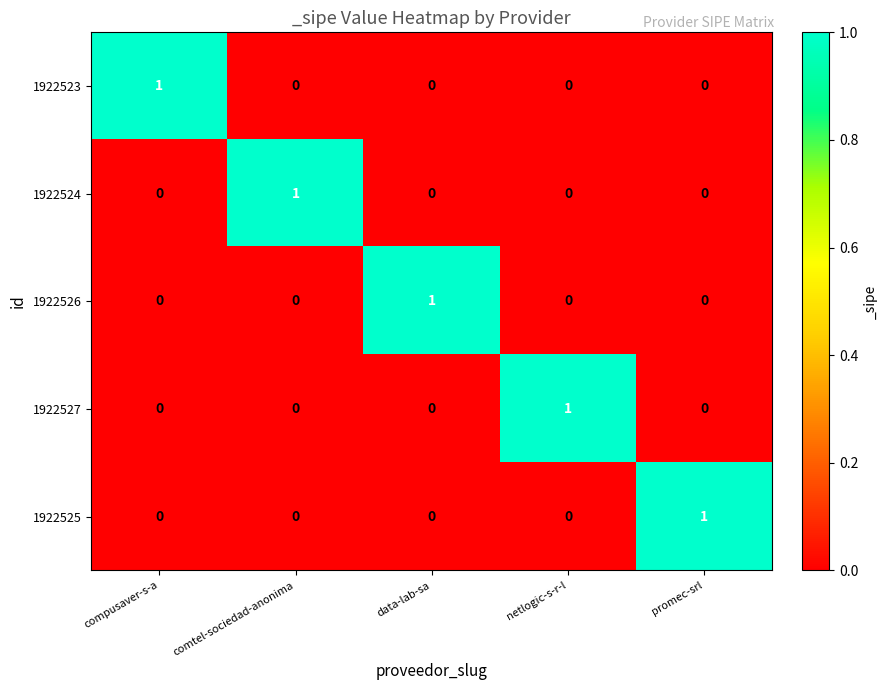

At which label does 1922526 reach its peak?

data-lab-sa